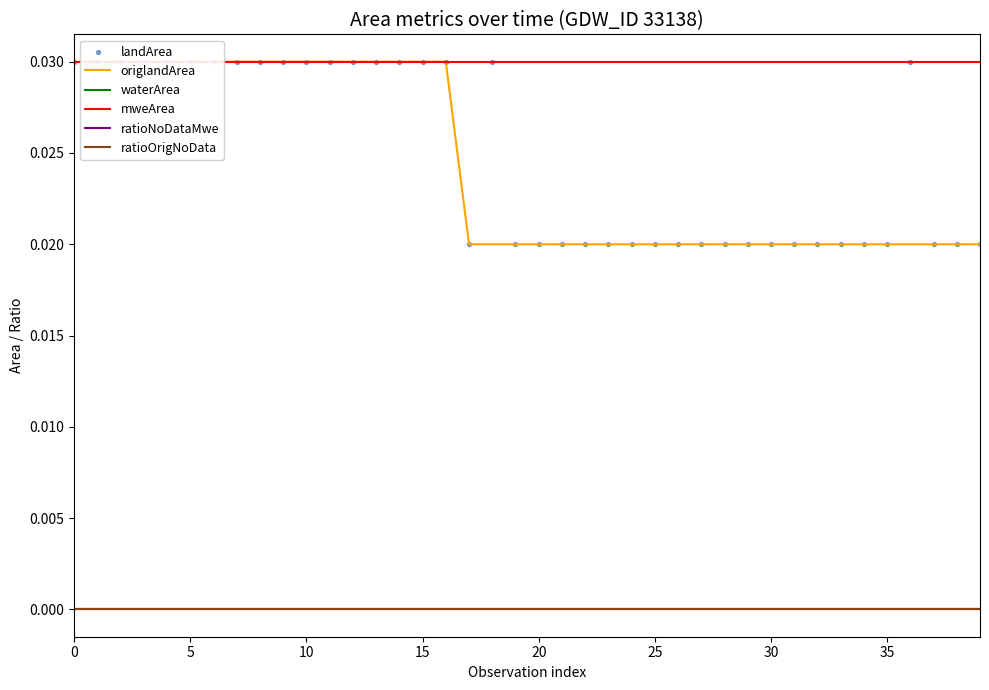

What are all the series names shown in the legend?

origlandArea, waterArea, mweArea, ratioNoDataMwe, ratioOrigNoData, landArea